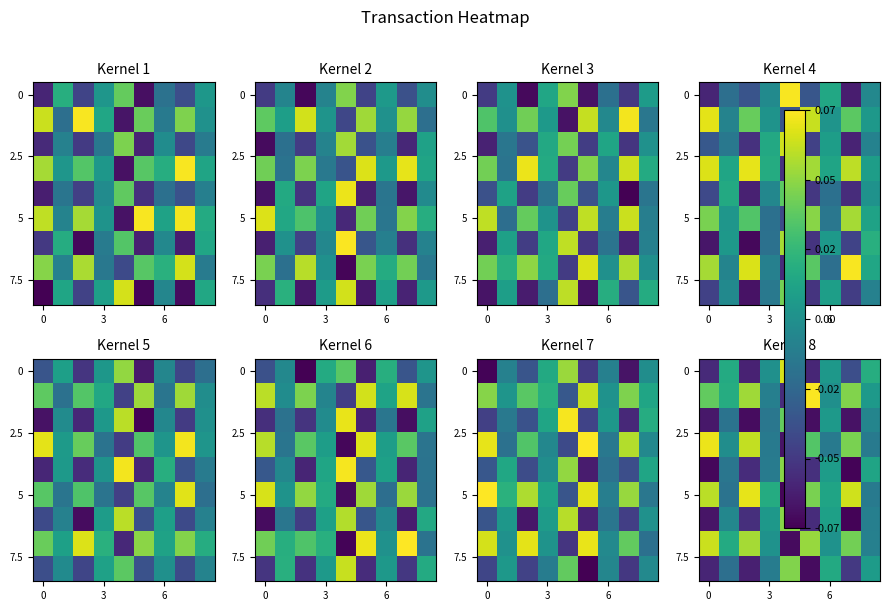

What is the maximum value shown in the chart?

0.1